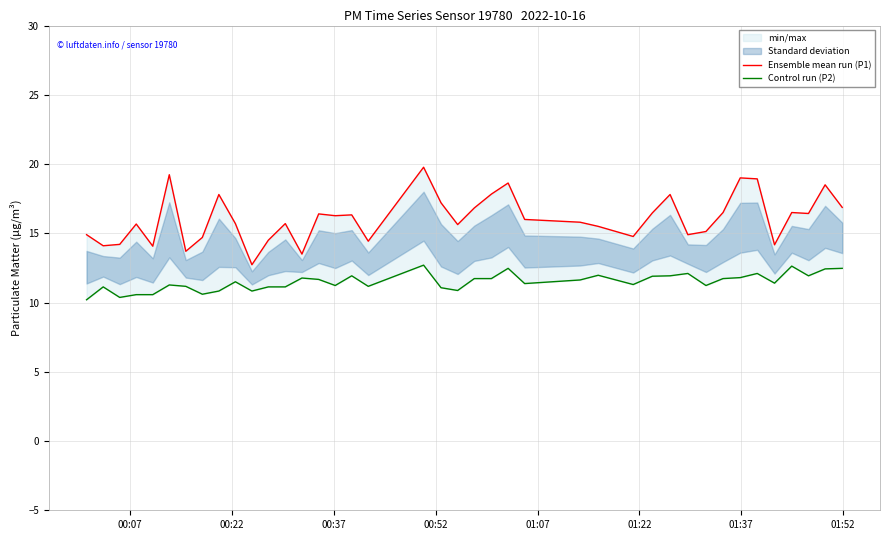

Rank the series by their average value, from lowest to highest.

Control run (P2), Ensemble mean run (P1)